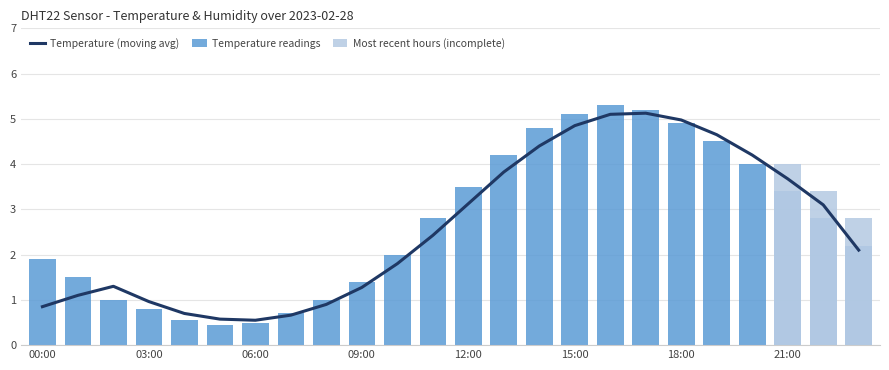

What is the greatest value displayed?

5.3